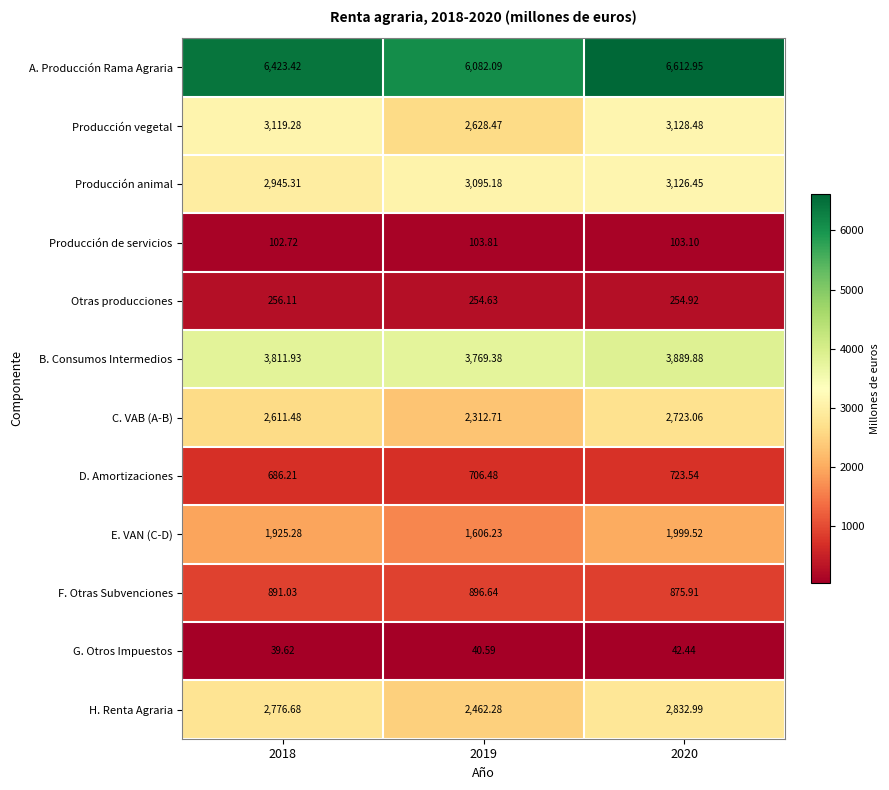

Which series changed the most between 2018 and 2019?

Producción vegetal